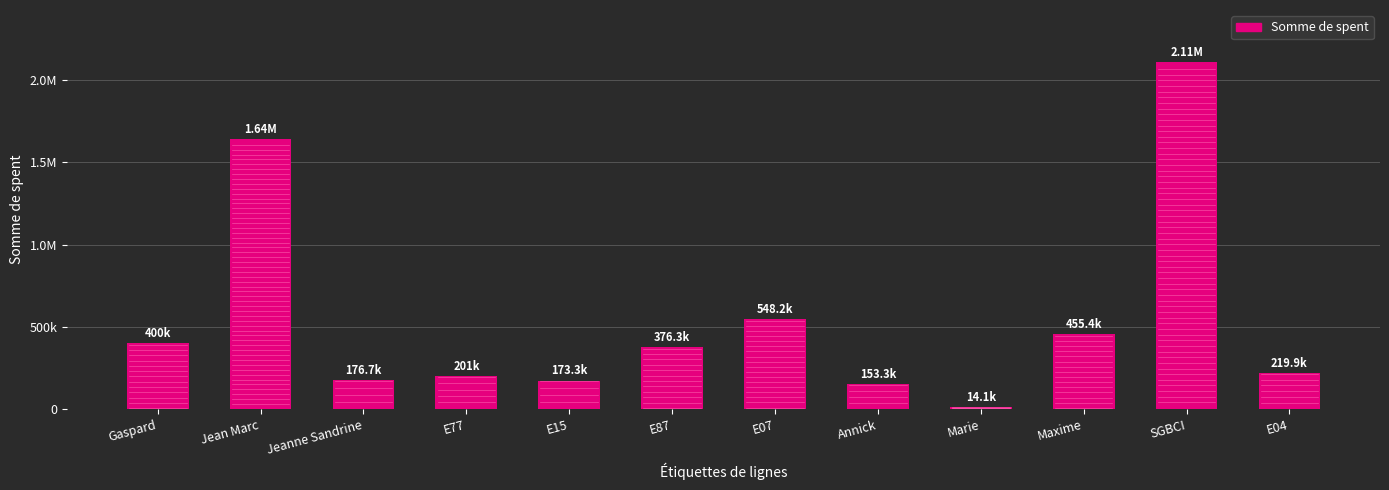

What is the ratio of the value at Marie to the value at E04?

0.1